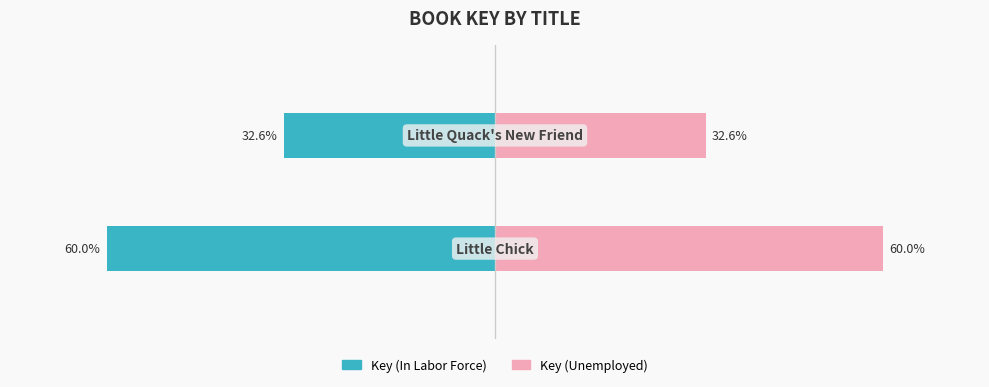

Where is Key (Unemployed) nearest to the value 46?

1